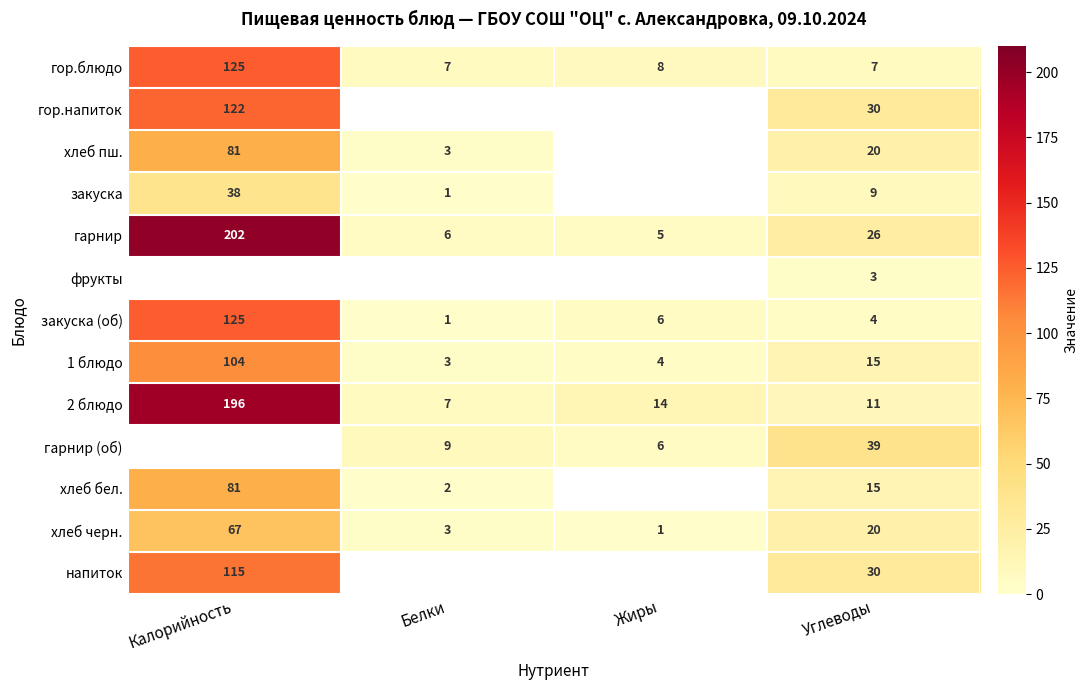

List the labels in order of гарнир value, smallest first.

Жиры, Белки, Углеводы, Калорийность